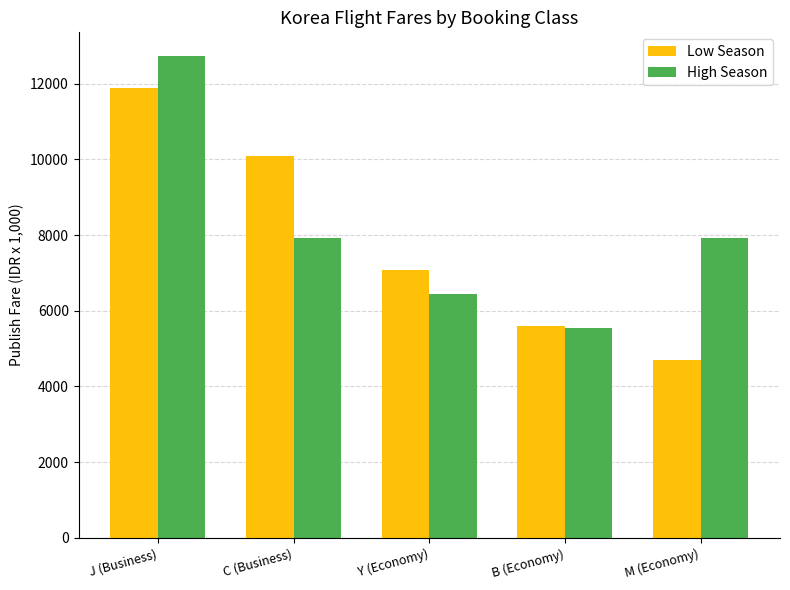

Reading right to left, extract all data points from this chart.

Low Season: 4710	5592	7080	10080	11880
High Season: 7920	5550	6432	7920	12720